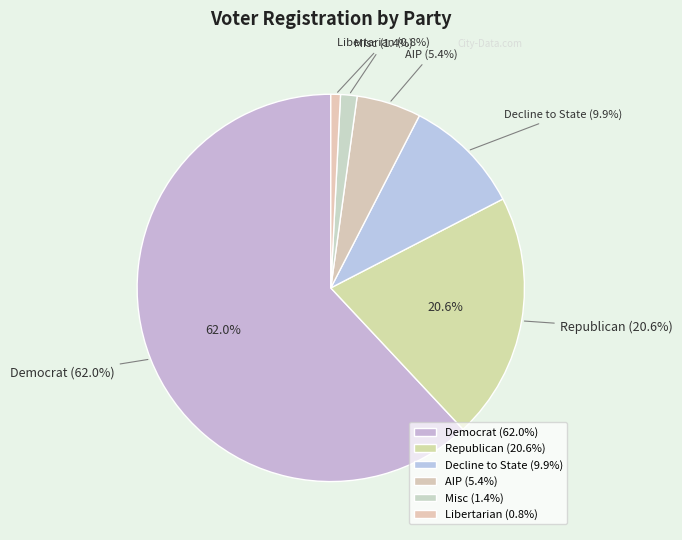

To the nearest percent, what portion does dem represent?

62%